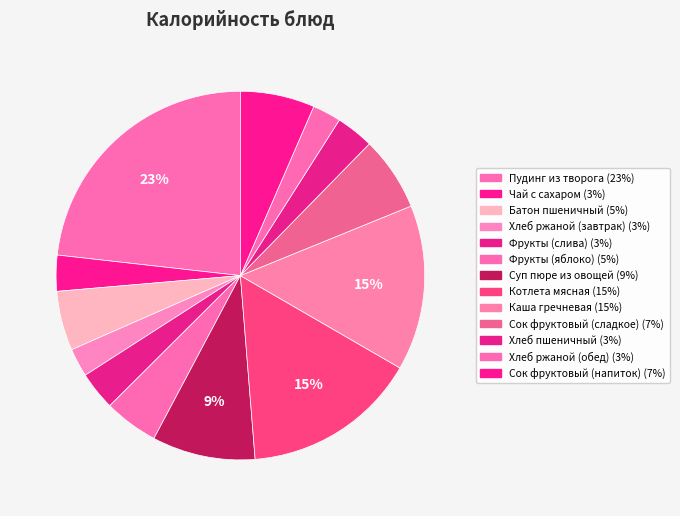

To the nearest percent, what is the combined percentage of Суп пюре из овощей and Котлета мясная?

24%